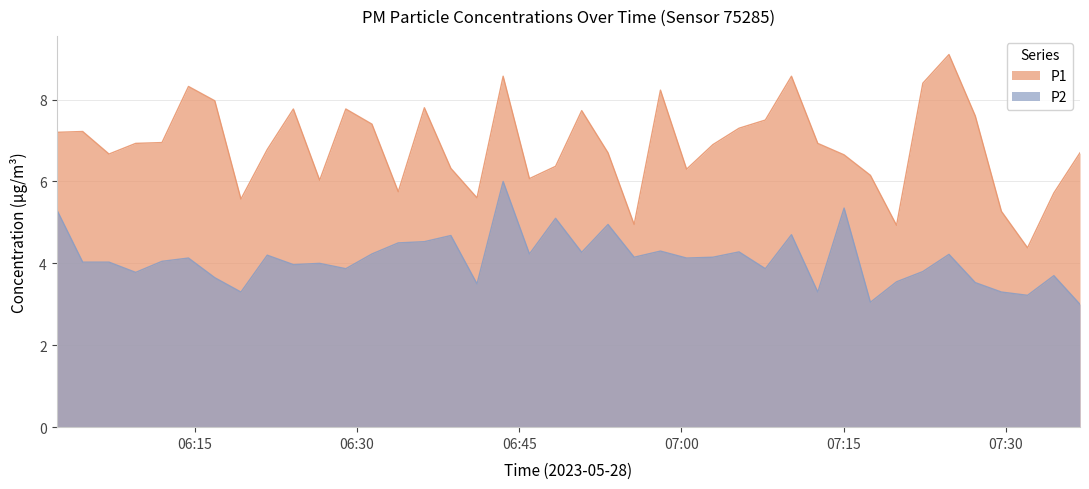

True or false: P2 and P1 intersect in this chart.

False